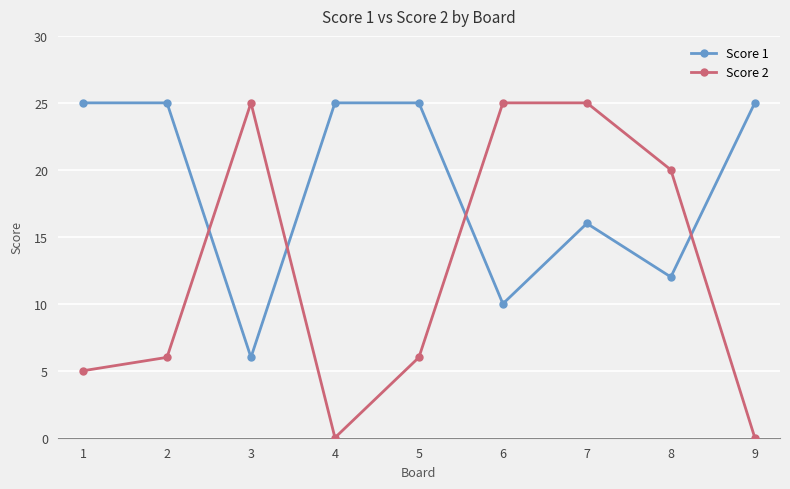

Where is the first local minimum for Score 1?

3